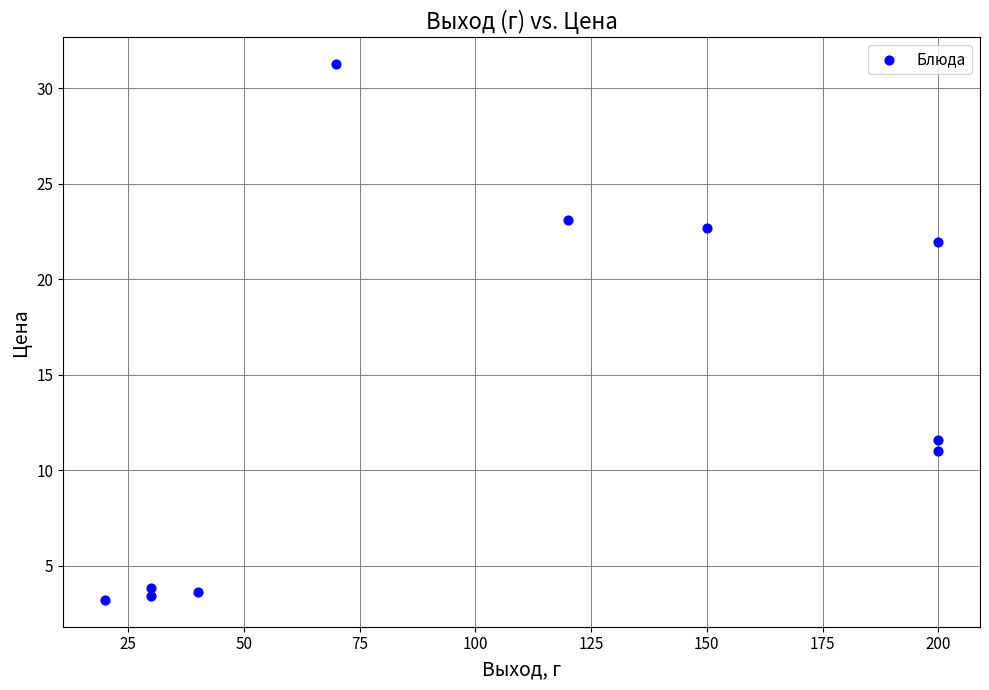

What Y value in the scatter plot is closest to 17?

21.9